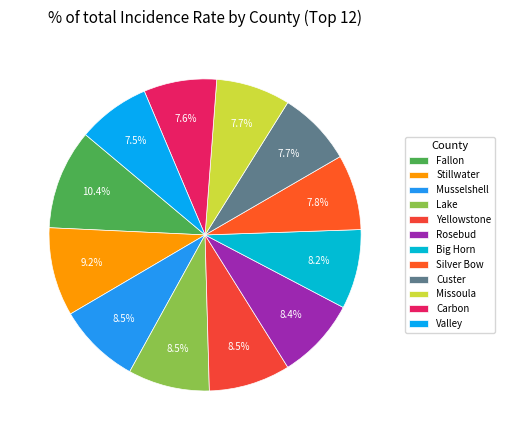

Is Silver Bow the majority of the pie?

No